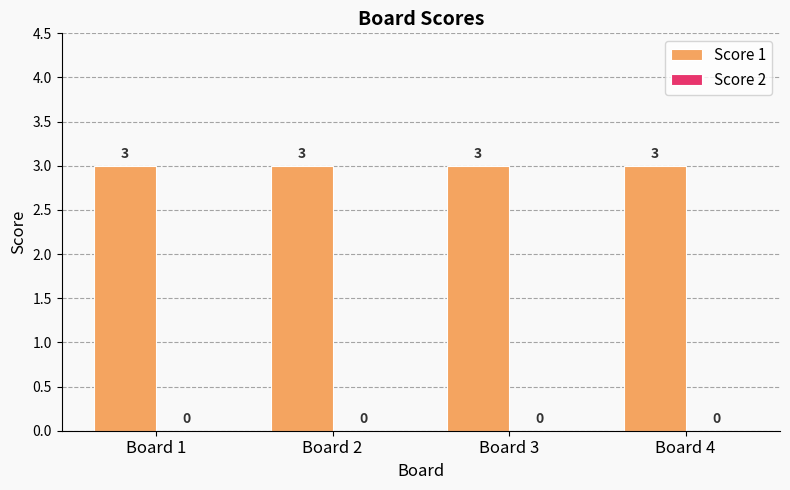

The Score 1 series shows 5 at Board 3. True or false?

False